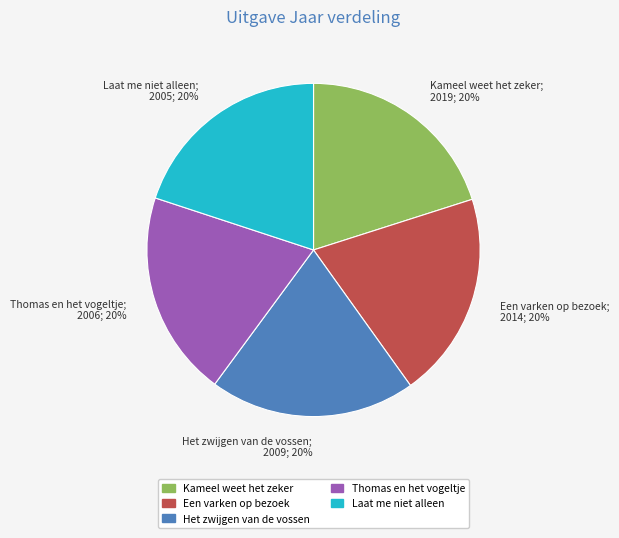

Is there any slice that represents more than half of the pie?

No